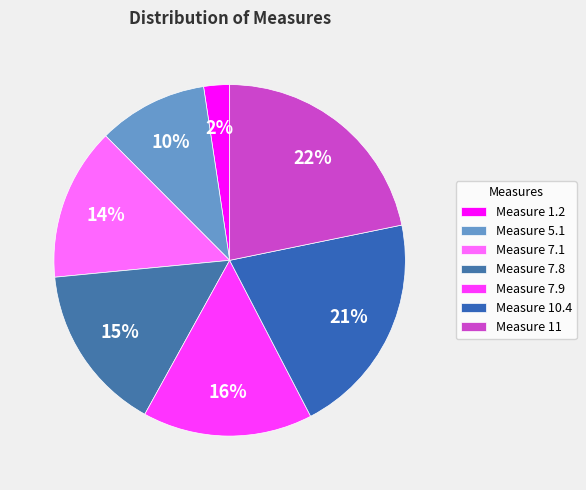

Which slice is the largest?

Measure 11